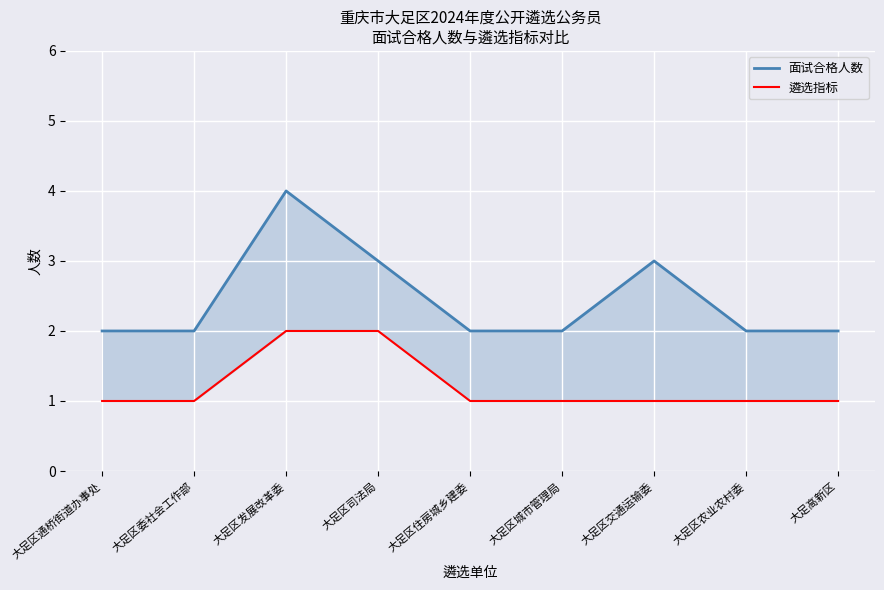

What is the label of the 4th point from the left?

大足区司法局